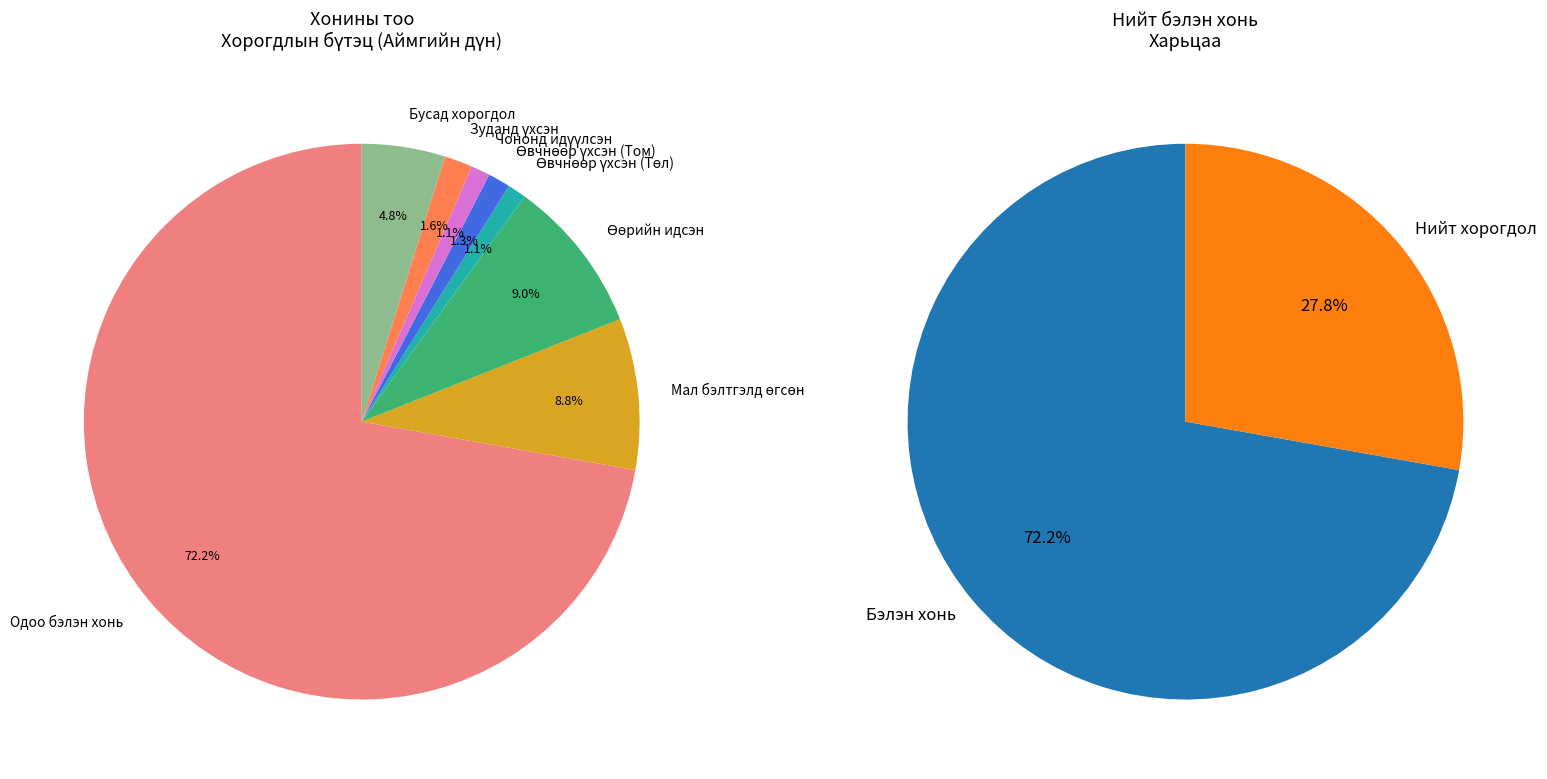

To the nearest percent, what is the difference between the Өвчнөөр үхсэн (Том) and Одоо бэлэн хонь төлийн хамт slice percentages?

71%